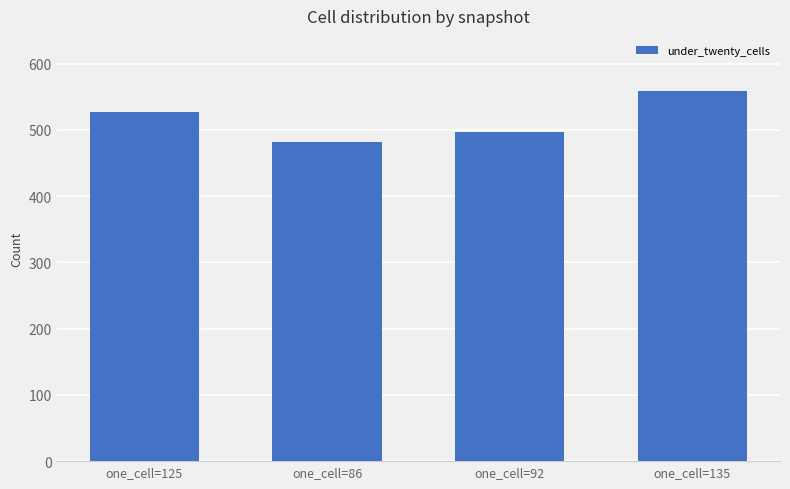

List the labels in order of value, largest first.

one_cell=135, one_cell=125, one_cell=92, one_cell=86